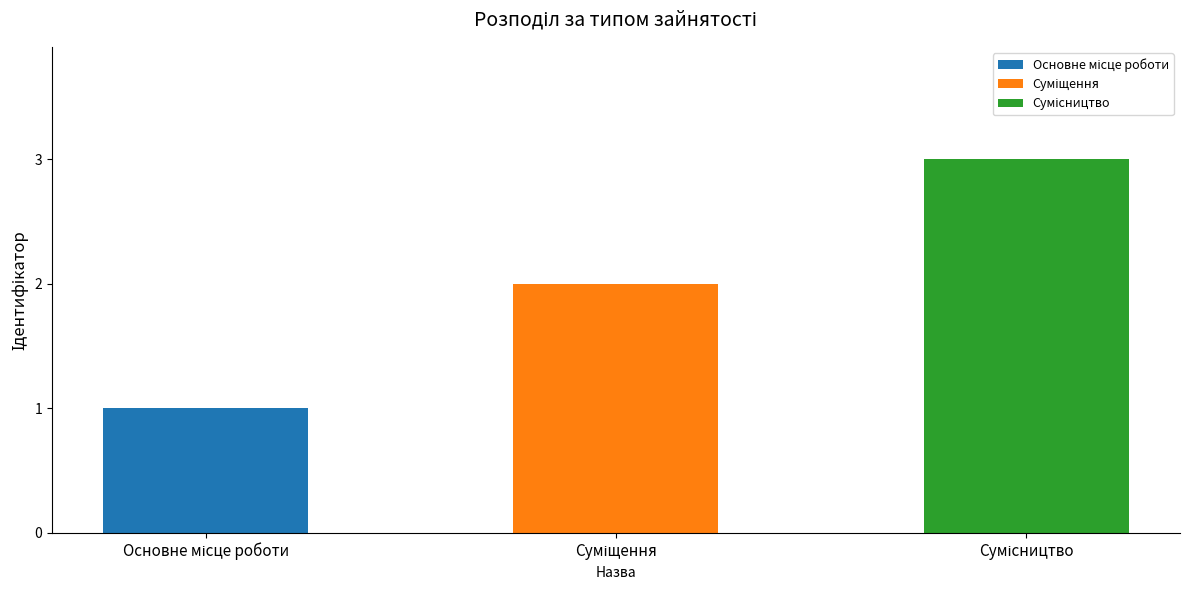

List the labels in order of value, smallest first.

Основне місце роботи, Суміщення, Сумісництво